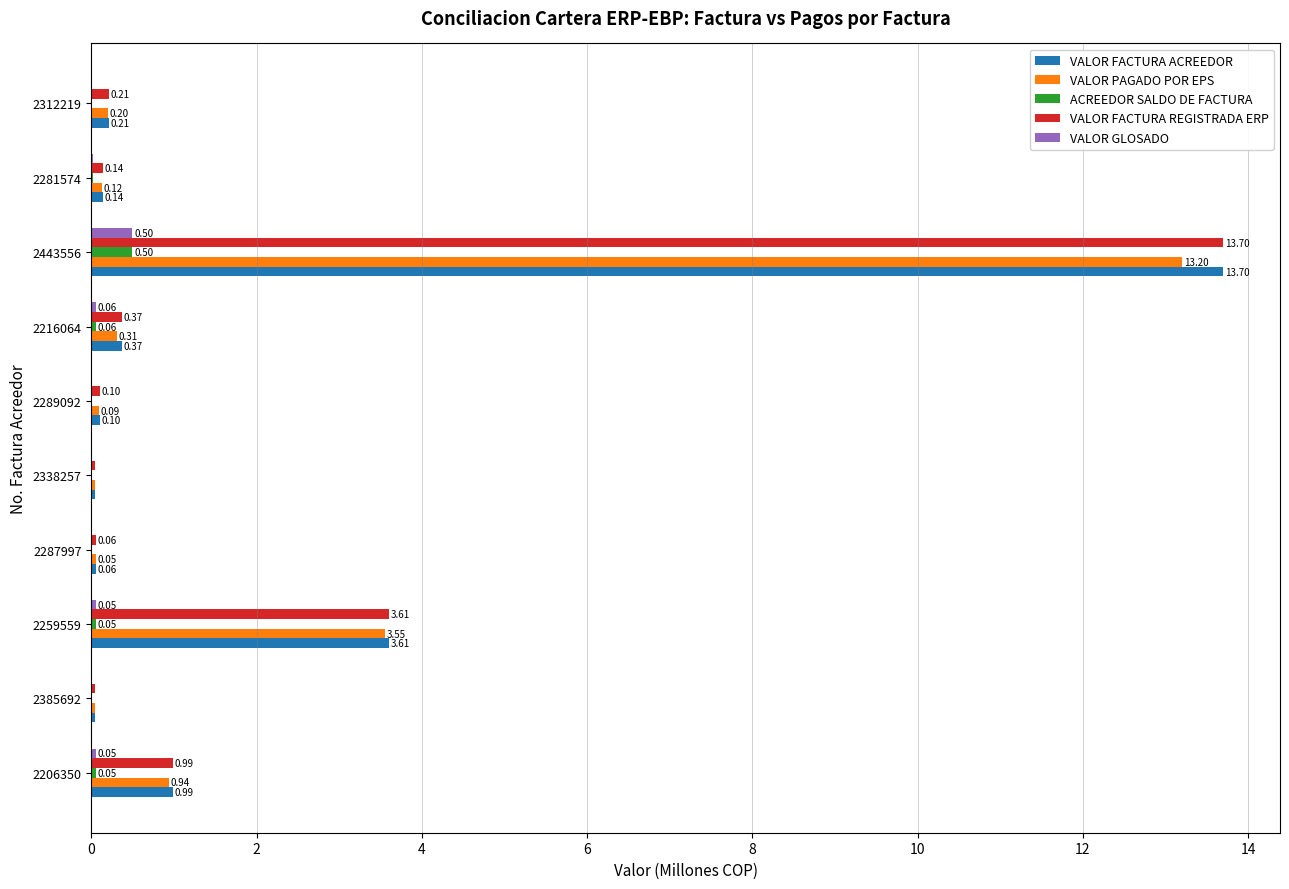

What is the maximum value shown in the chart?

13.7